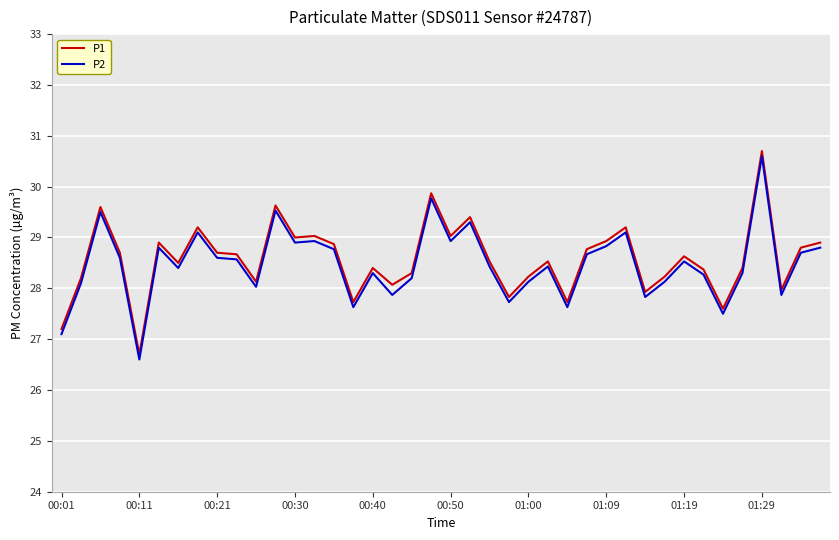

What is the difference between the maximum and minimum values in the P2 series?

4.0